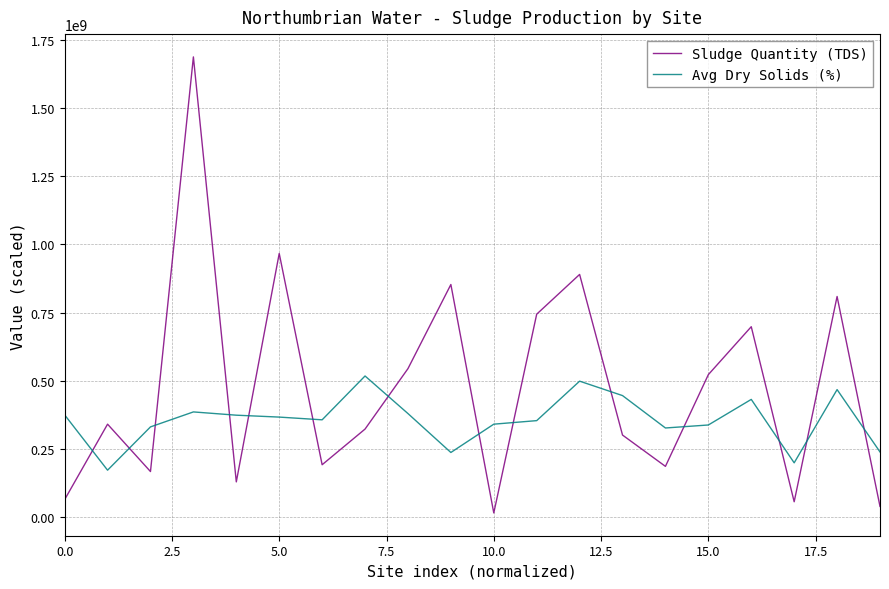

Which series has the largest total across all categories?

Sludge Quantity (TDS)